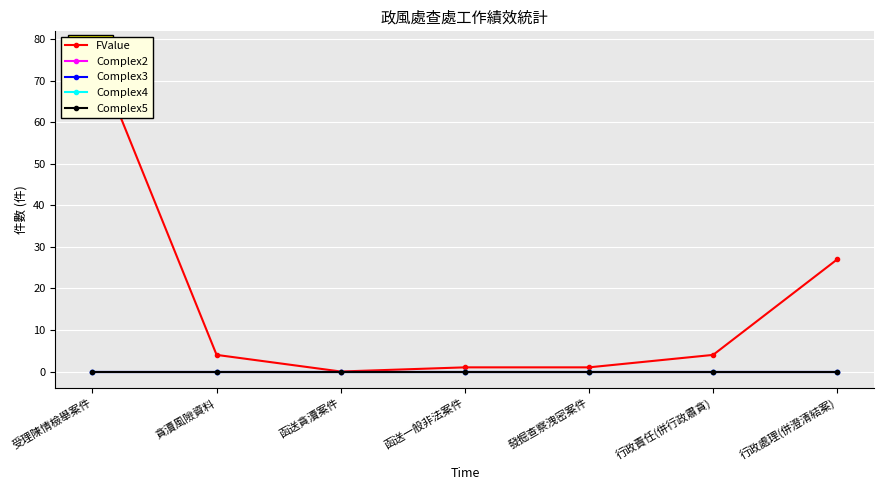

What is the label of the 6th point from the right?

貪瀆風險資料